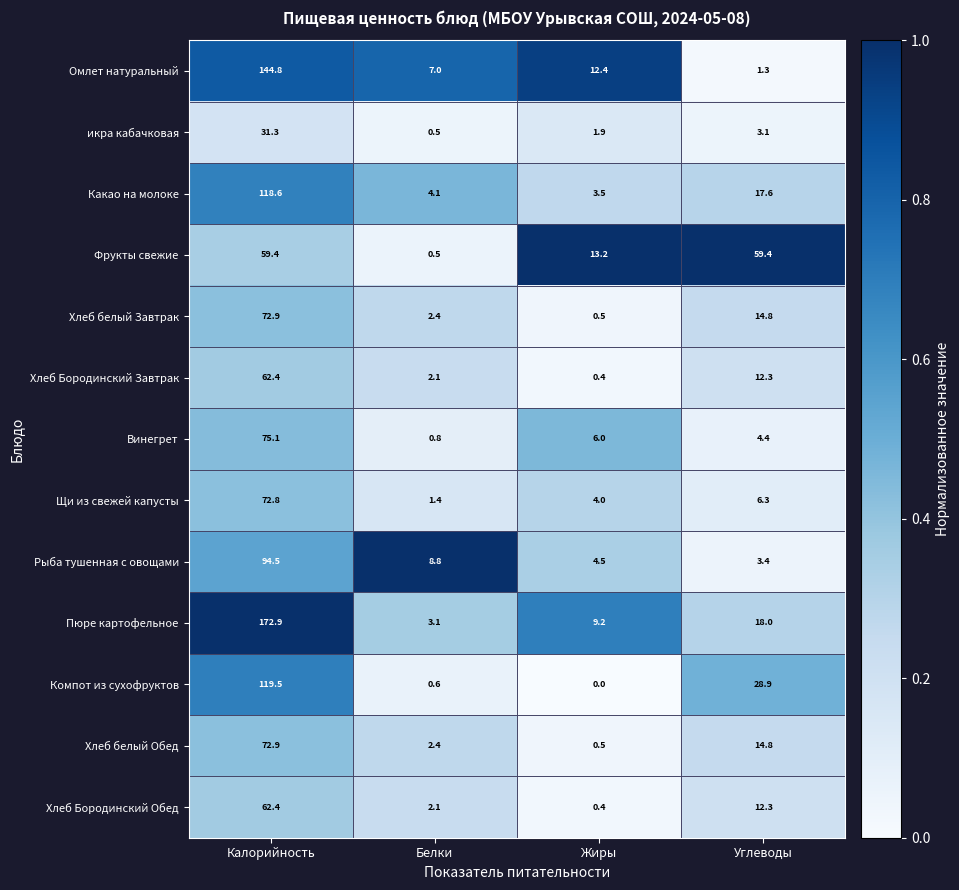

What is the difference between the second highest and minimum values in the икра кабачковая series?

2.6